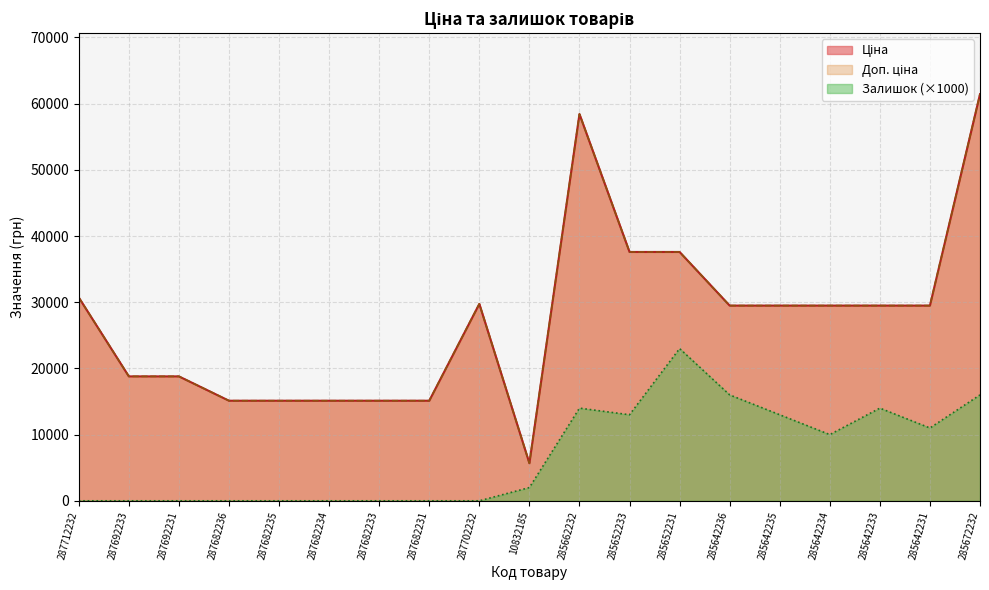

At how many categories does at least one series exceed 51957?

2